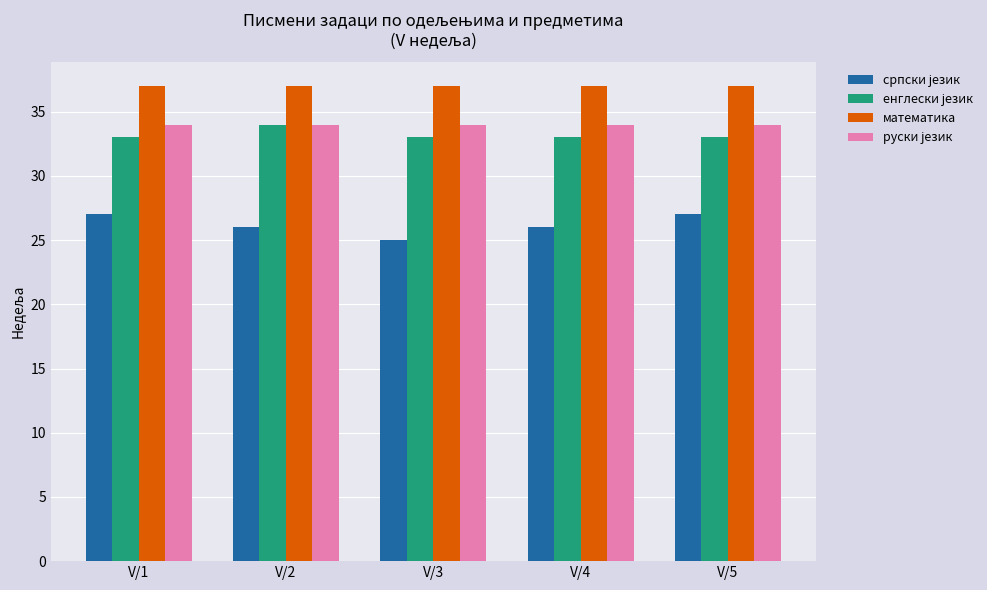

What value does the математика series have at V/1?

37